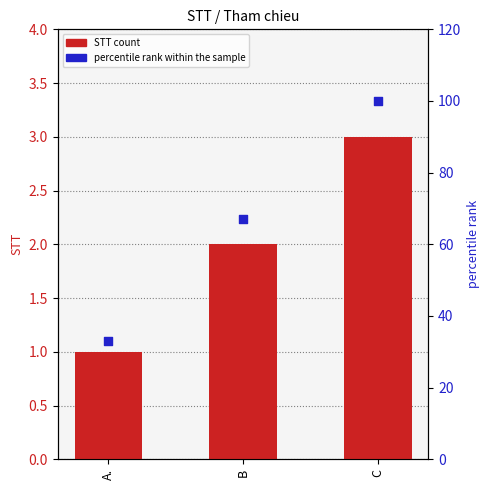

At which category is the sum across all series the highest?

C